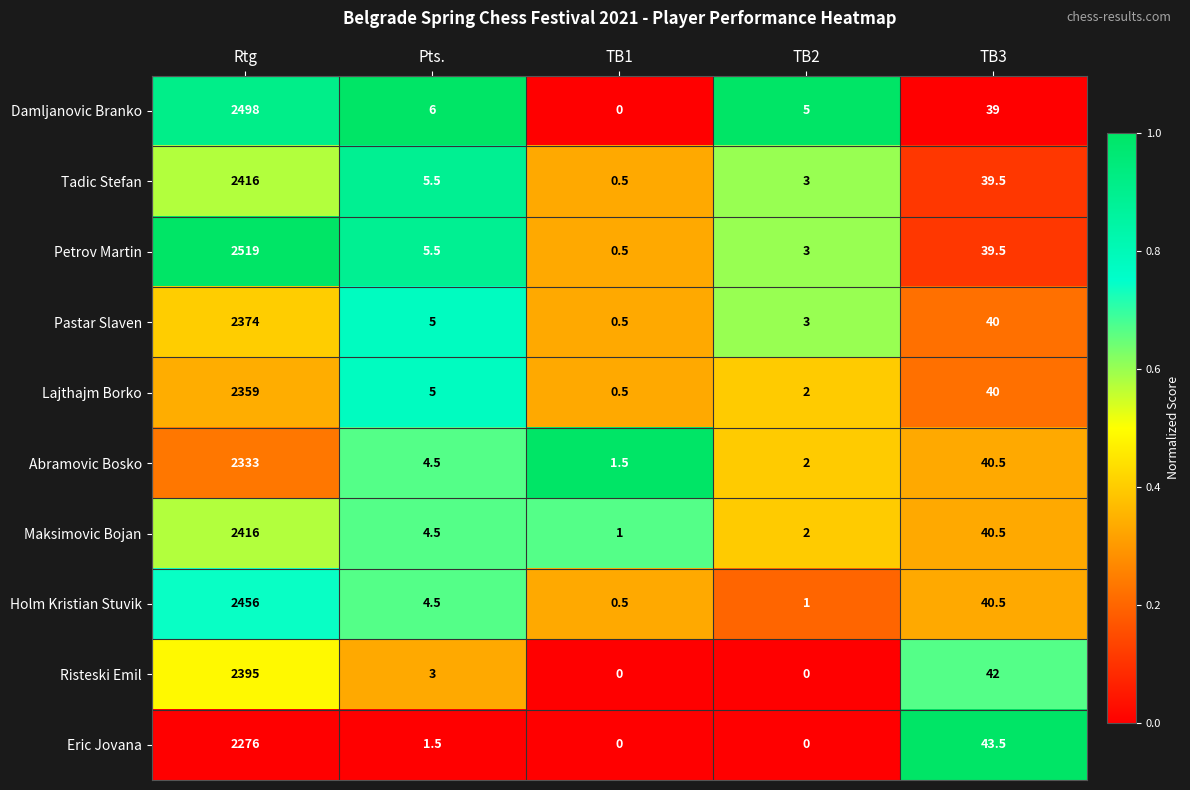

What is the approximate value of Eric Jovana at Rtg?

2276.0